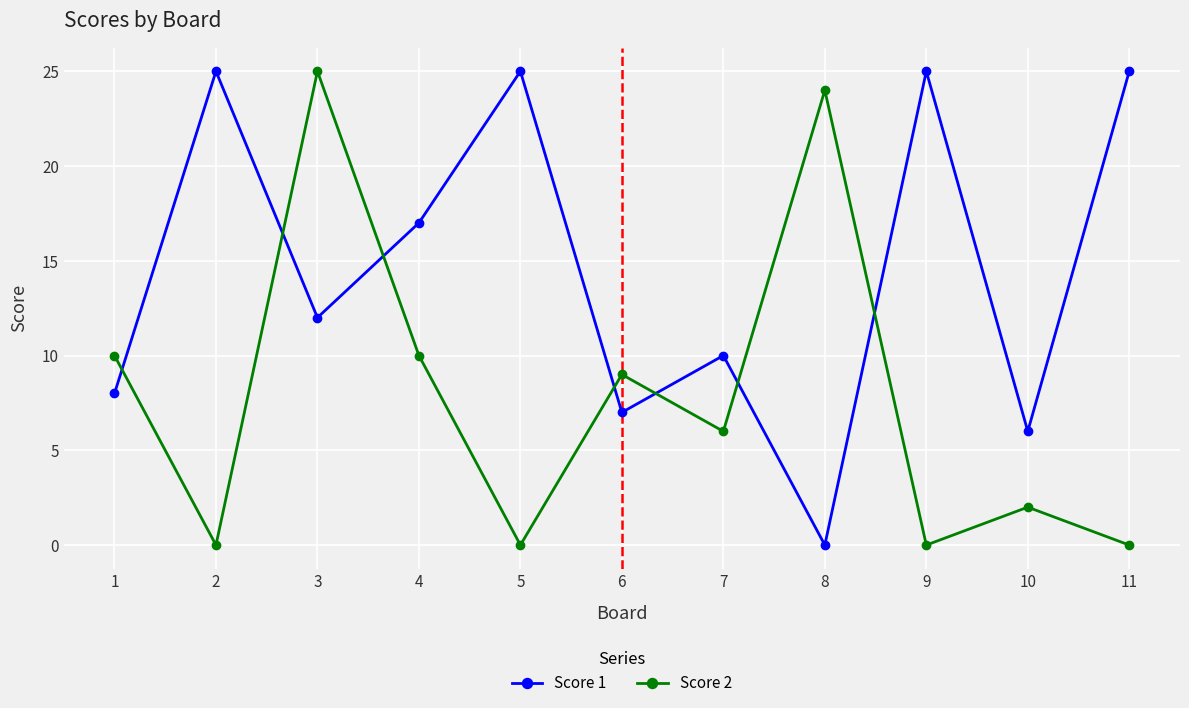

Which series changed the most between 1 and 10?

Score 2